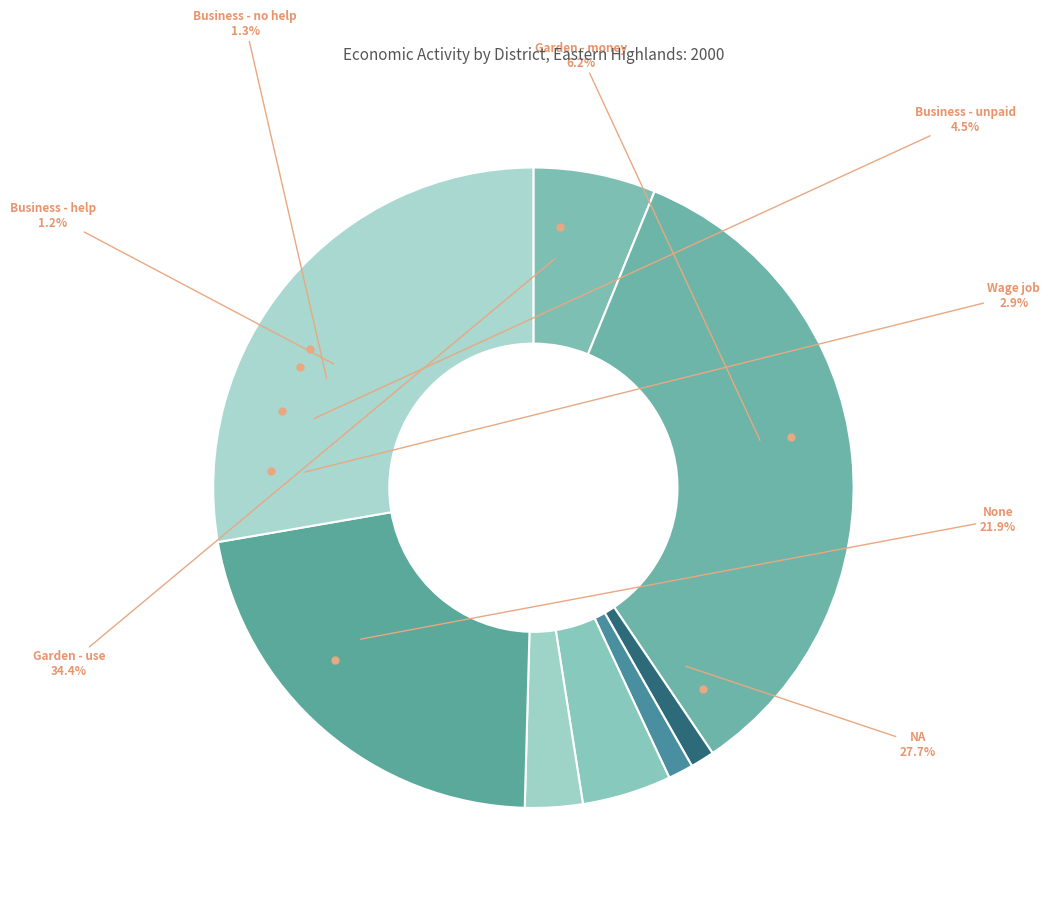

Rank the categories by value from highest to lowest.

Garden - use, NA, None, Garden - money, Business - unpaid, Wage job, Business - no help, Business - help